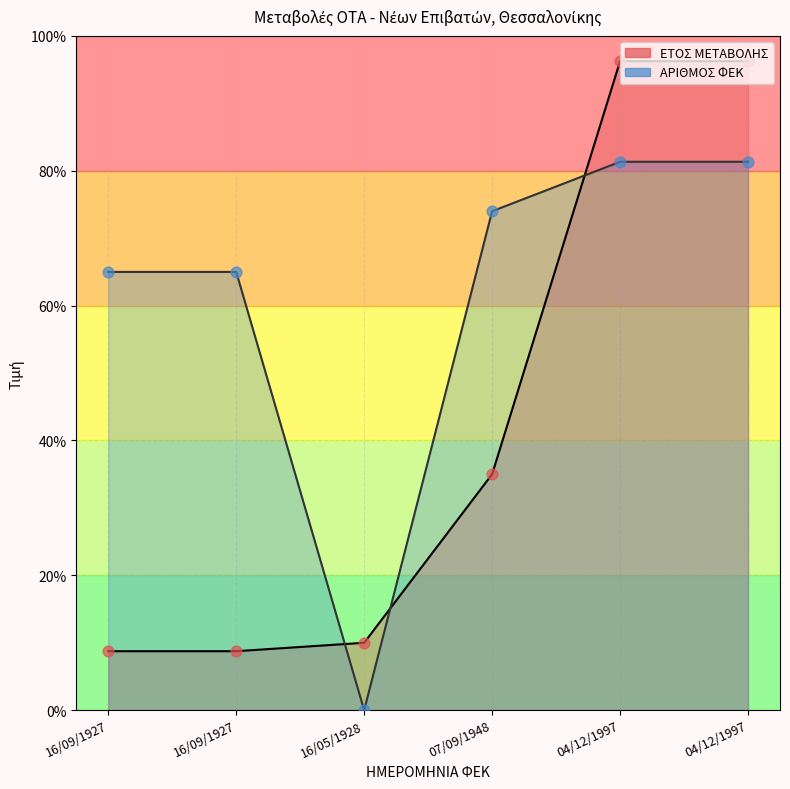

At which category is the sum across all series the highest?

04/12/1997